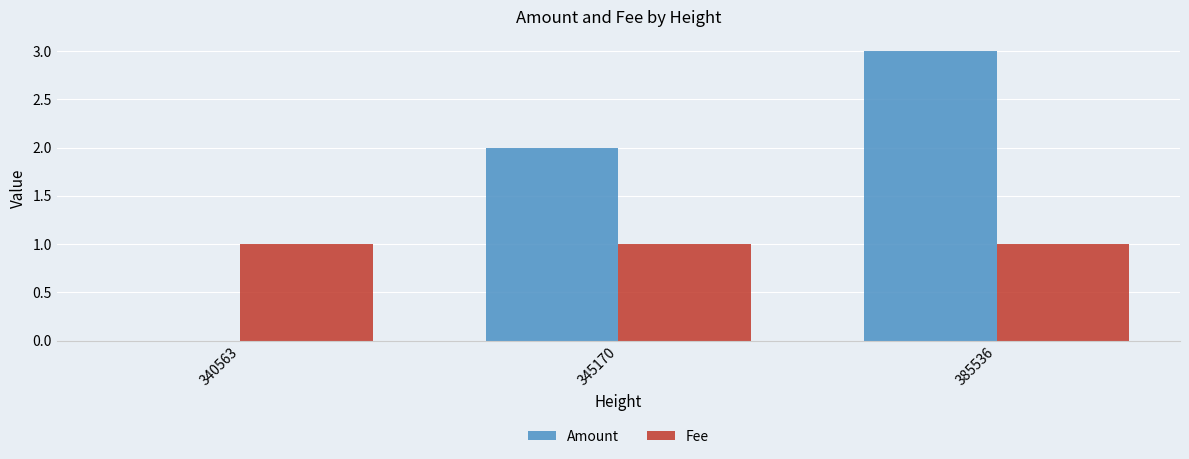

How many series are shown in this chart?

2